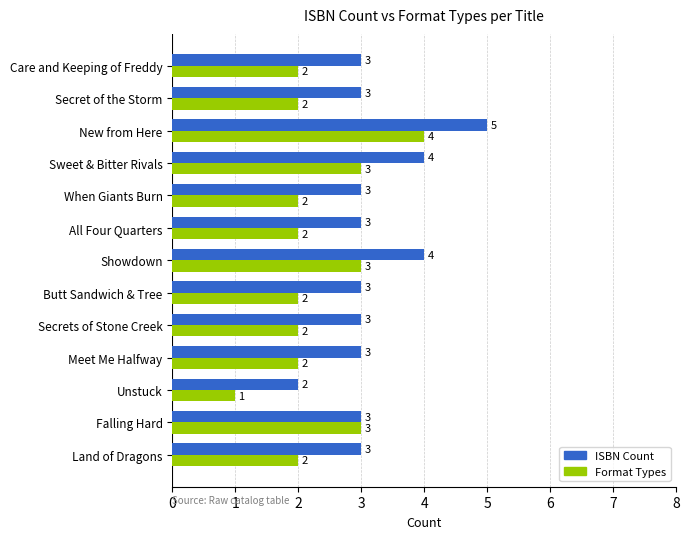

How many ISBN Count values are between 3 and 4?

11